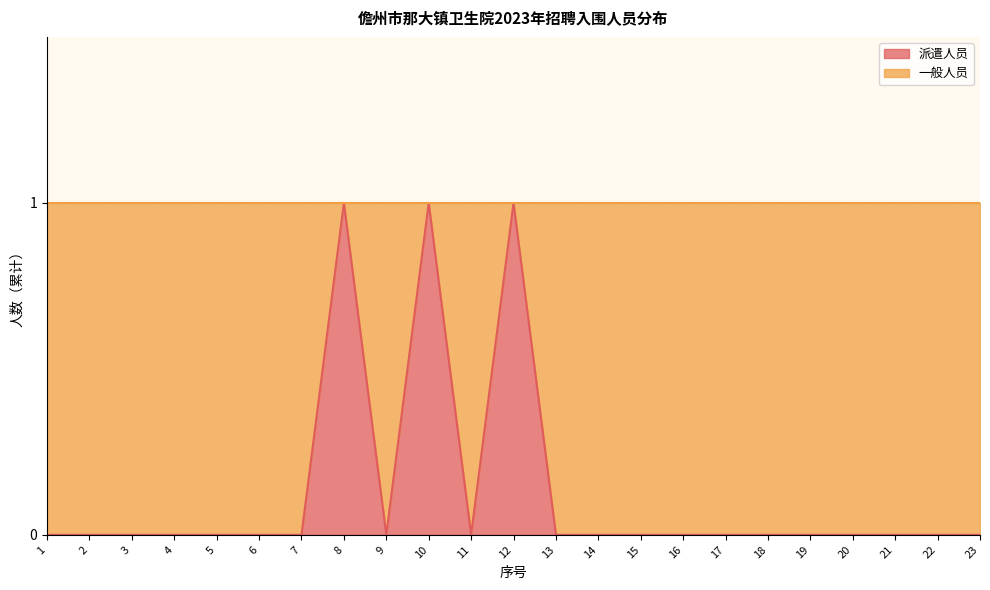

At which category does the data reach its first local peak?

8